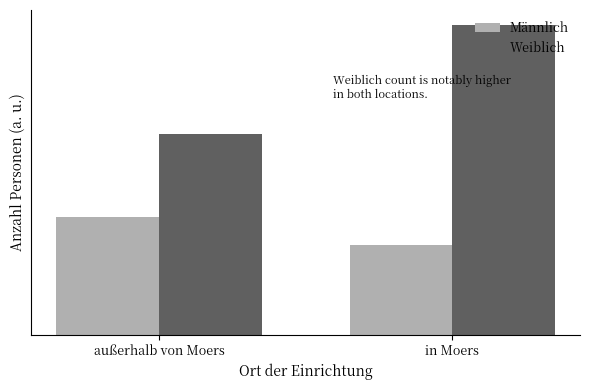

What is the difference between the maximum and minimum values in the Männlich series?

21